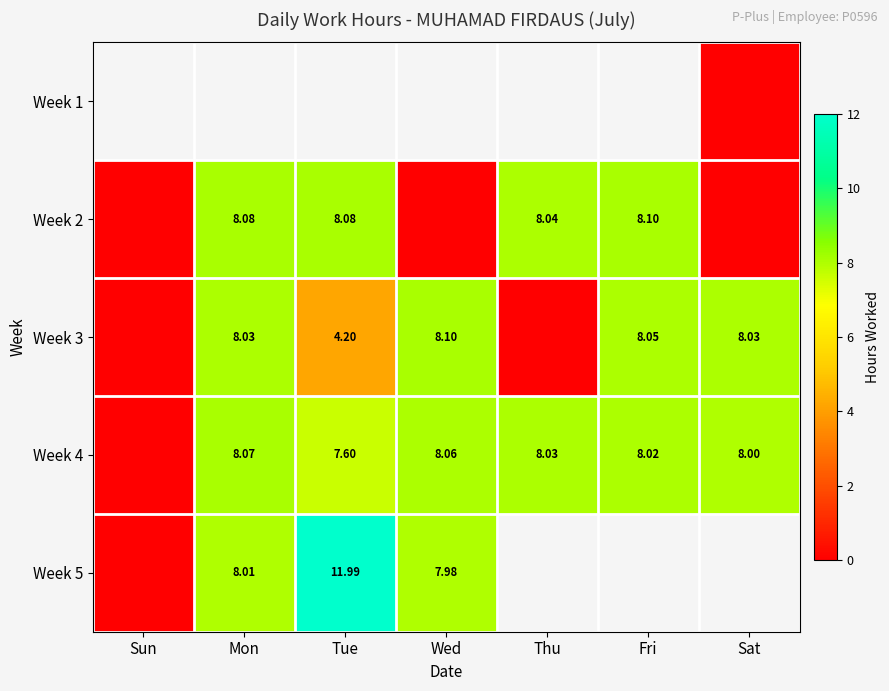

What is the greatest value displayed?

12.0